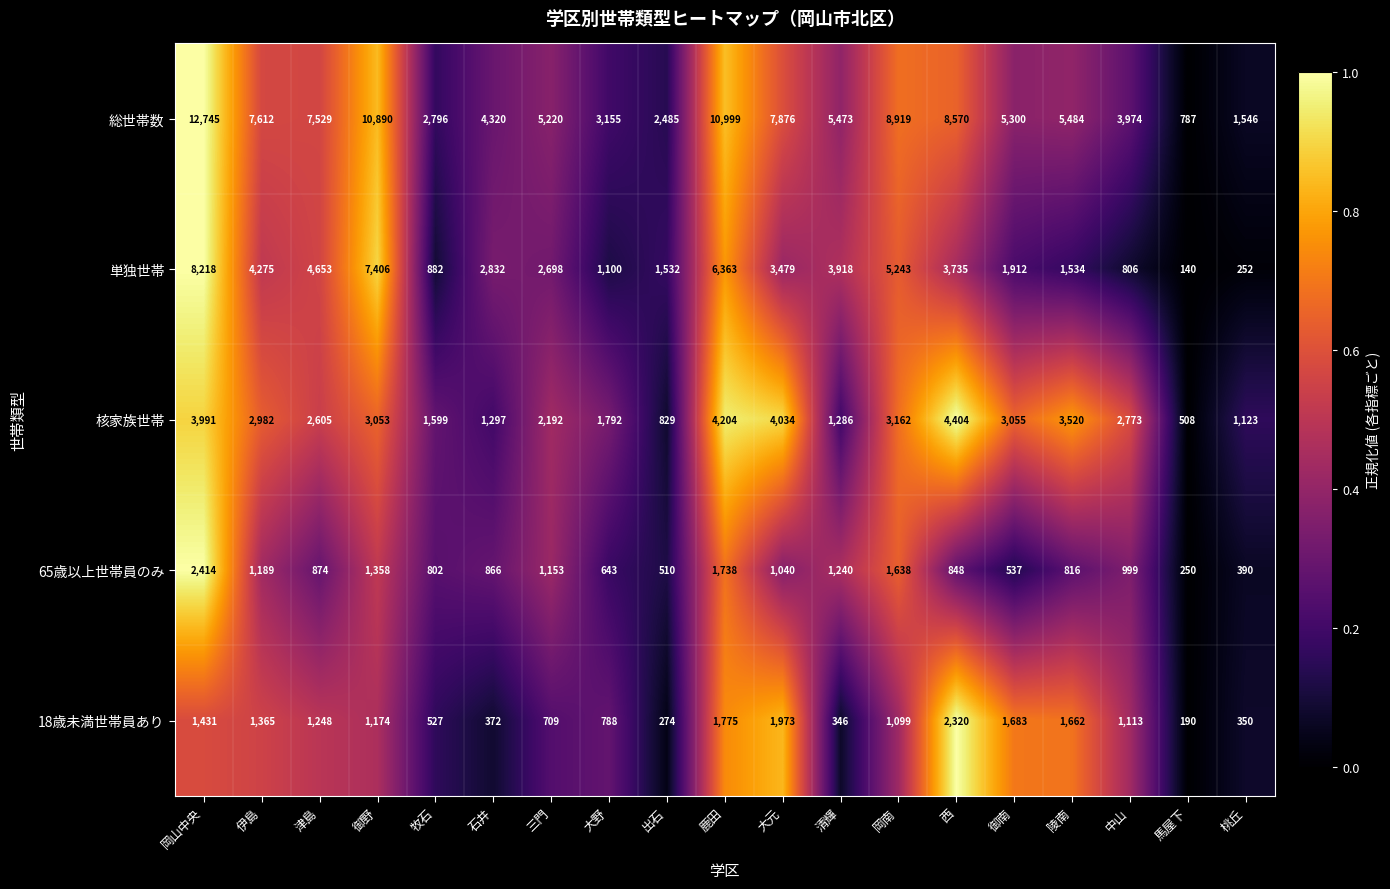

Rank the categories by 単独世帯 value from lowest to highest.

馬屋下, 桃丘, 中山, 牧石, 大野, 出石, 陵南, 御南, 三門, 石井, 大元, 西, 清輝, 伊島, 津島, 岡南, 鹿田, 御野, 岡山中央